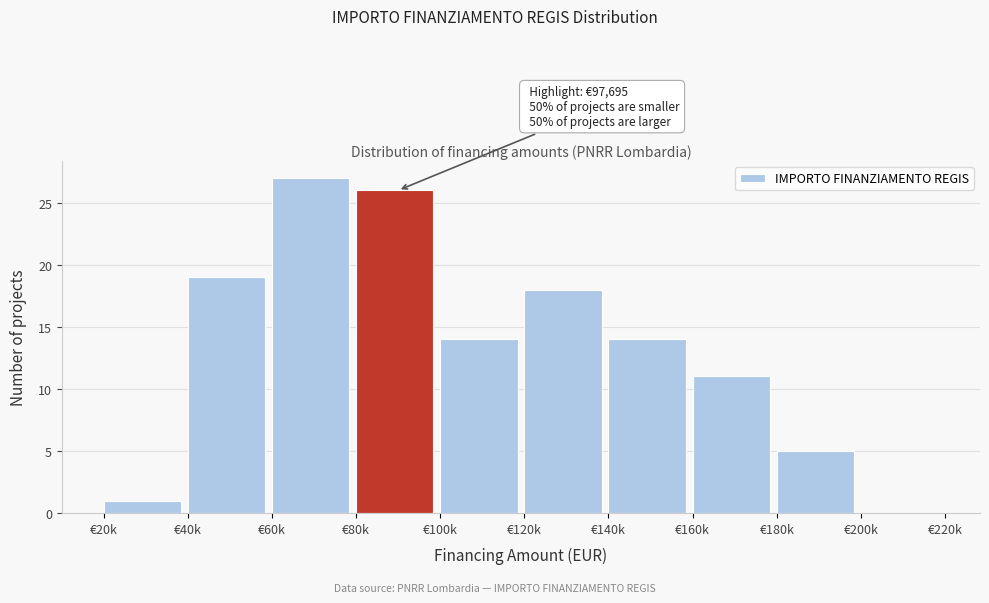

Reading left to right, extract all data points from this chart.

€20k=1	€40k=19	€60k=27	€80k=26	€100k=14	€120k=18	€140k=14	€160k=11	€180k=5	€200k=0